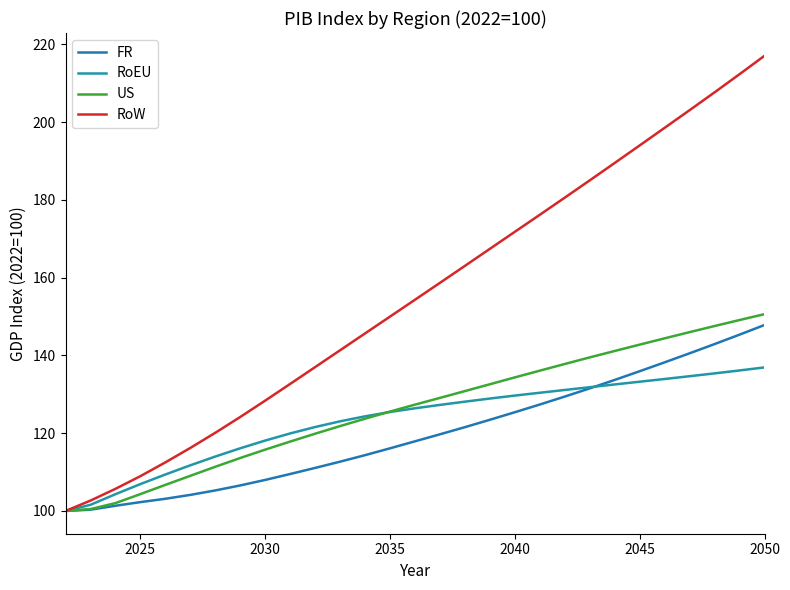

Where is RoEU nearest to the value 118?

2030